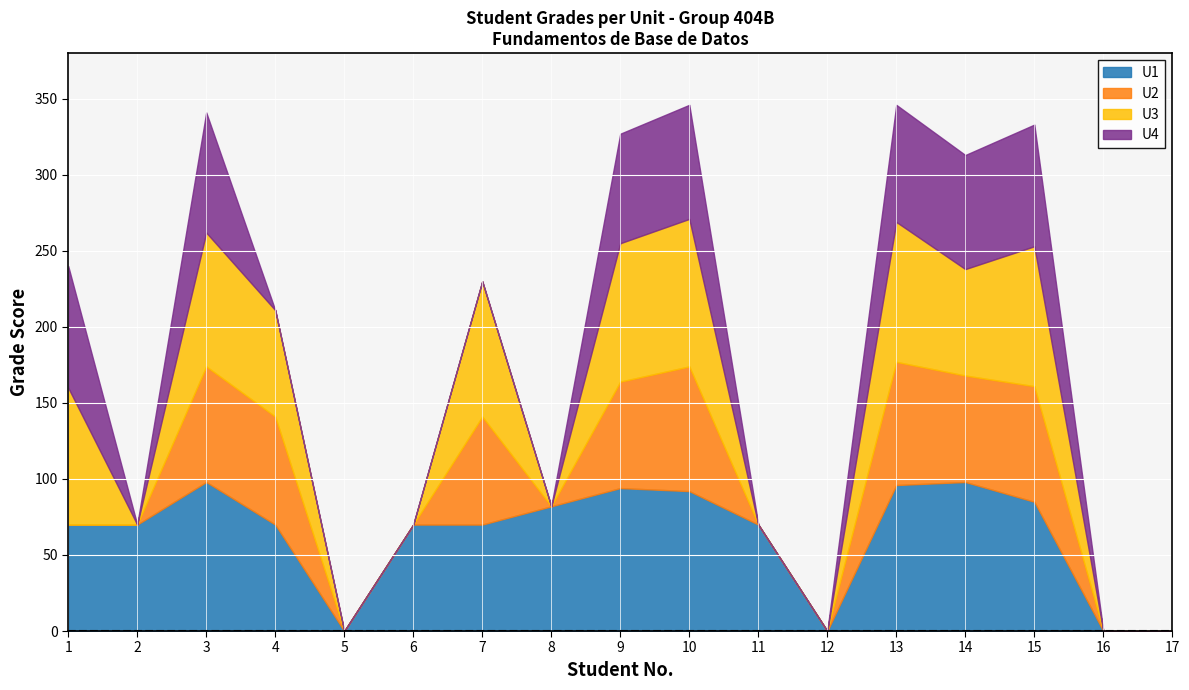

Which label corresponds to the largest value in the chart?

3